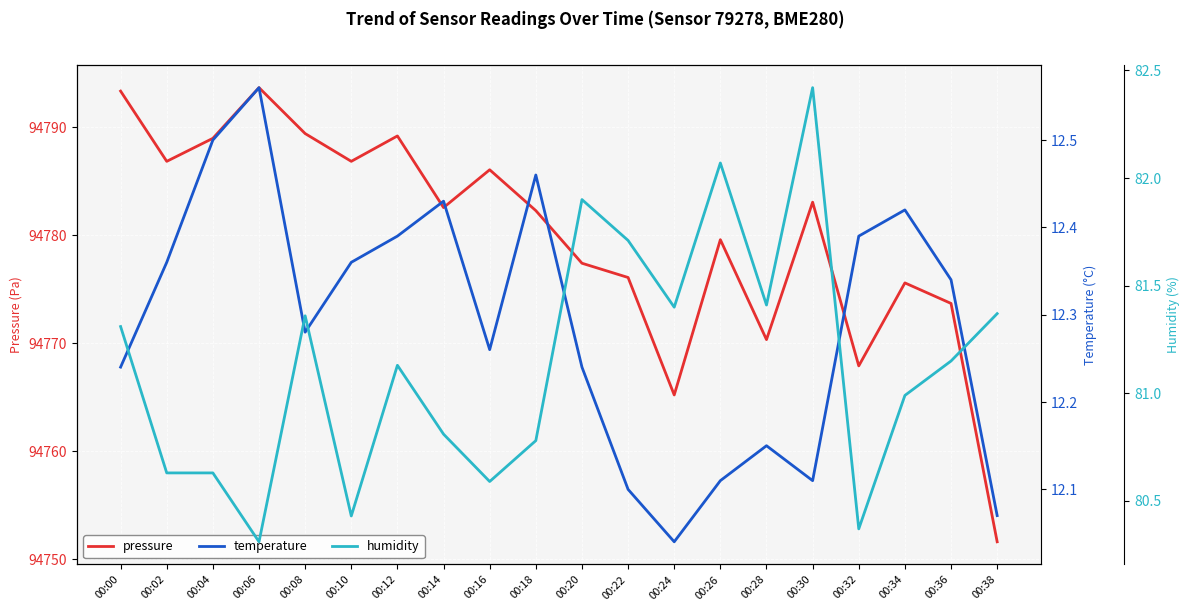

What is the sum of all temperature values?

245.8